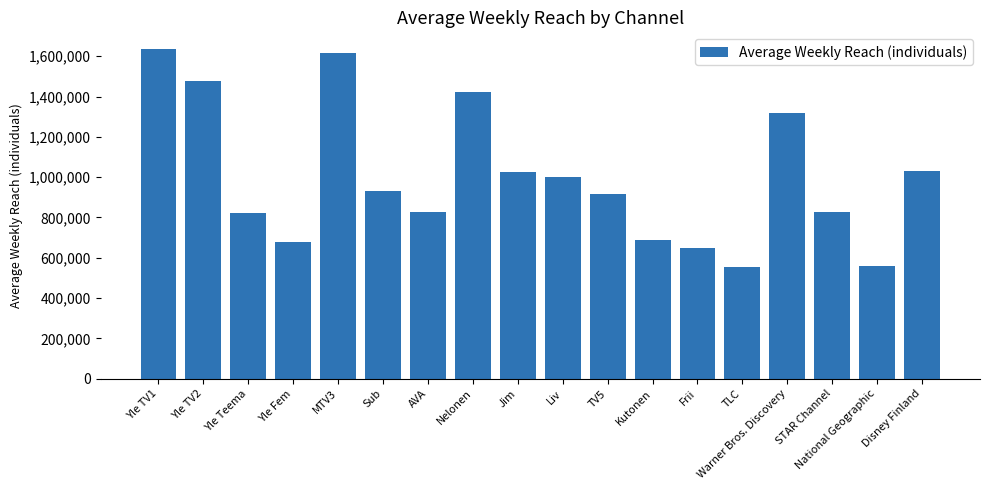

Which label corresponds to the largest value in the chart?

Yle TV1